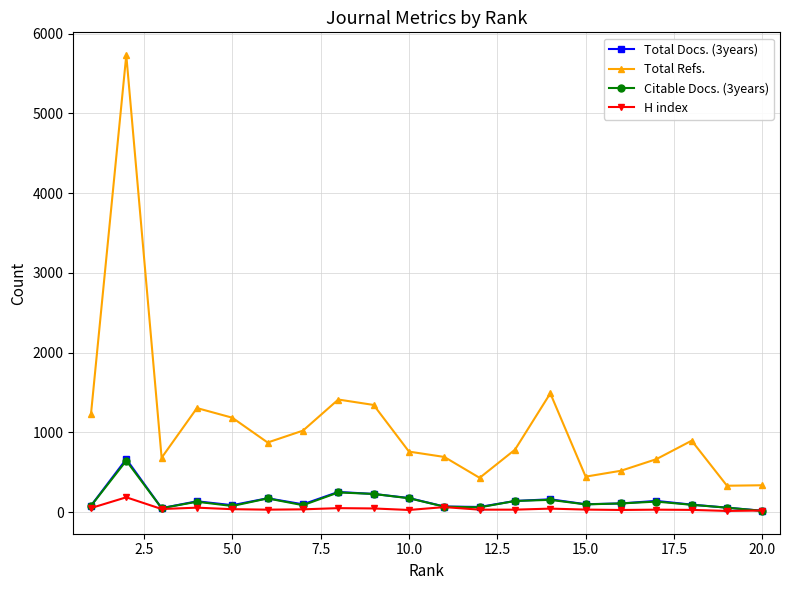

Which series has the largest total across all categories?

Total Refs.